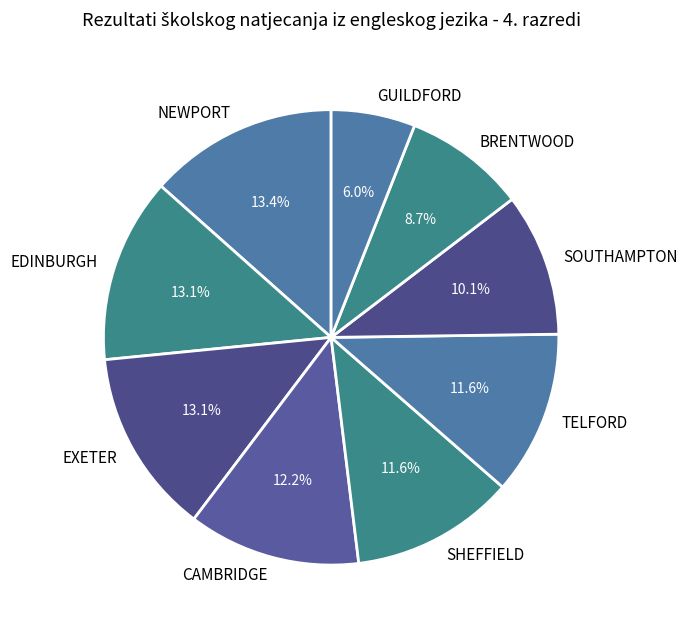

Is GUILDFORD the majority of the pie?

No